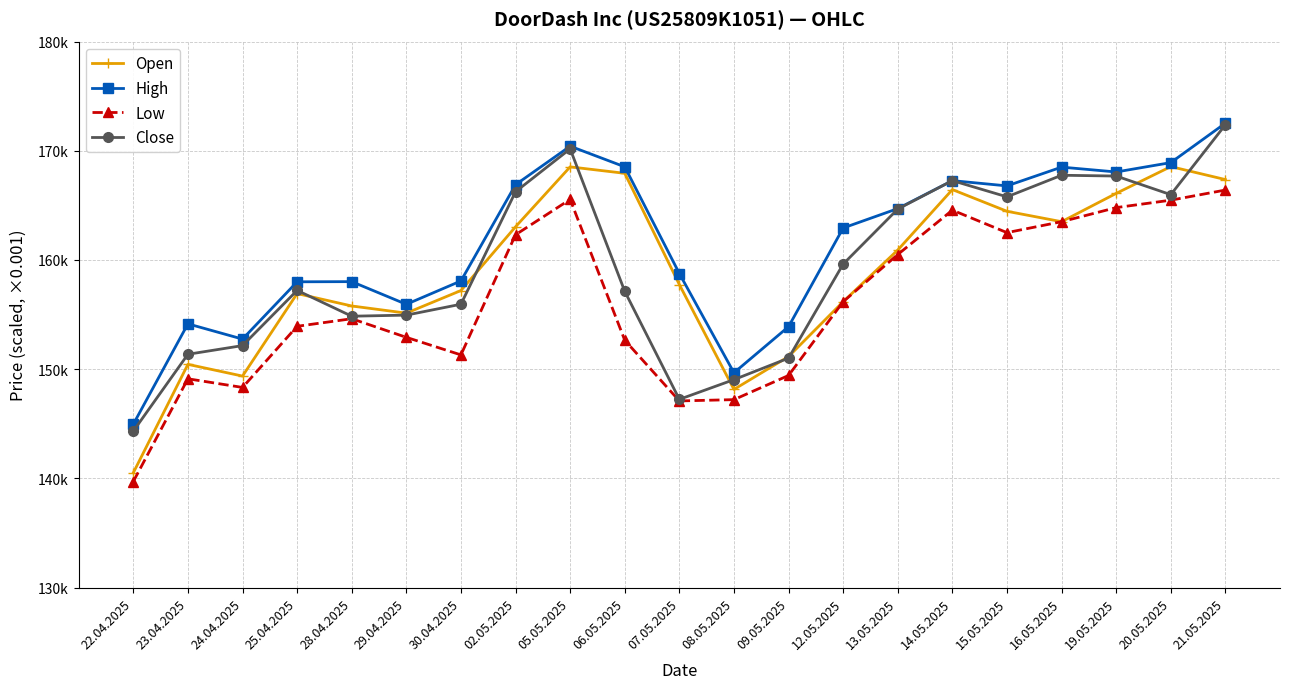

Is this an area chart (filled region under the line)?

No